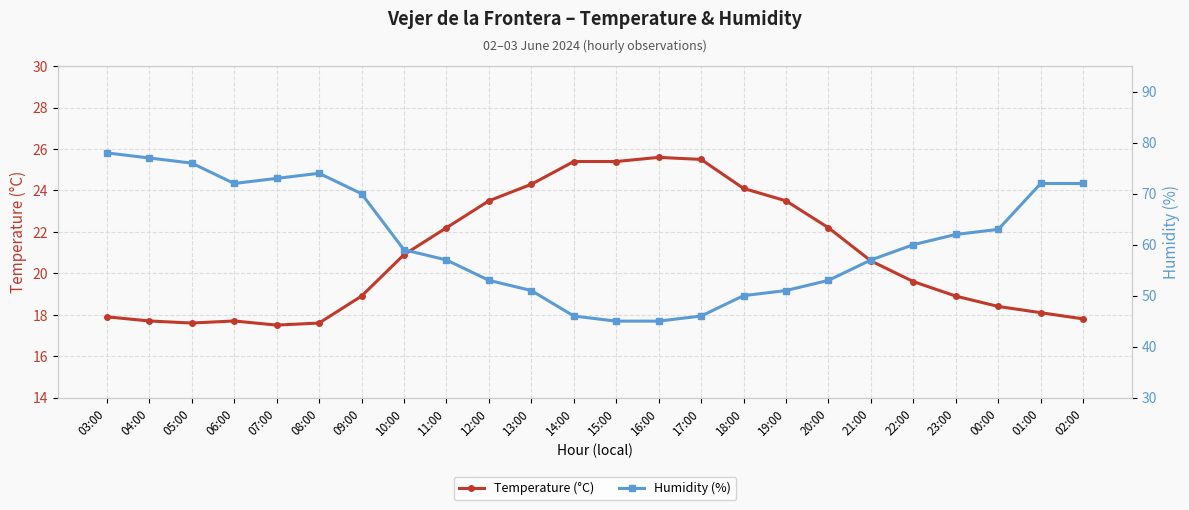

How many lines are shown in the chart?

2